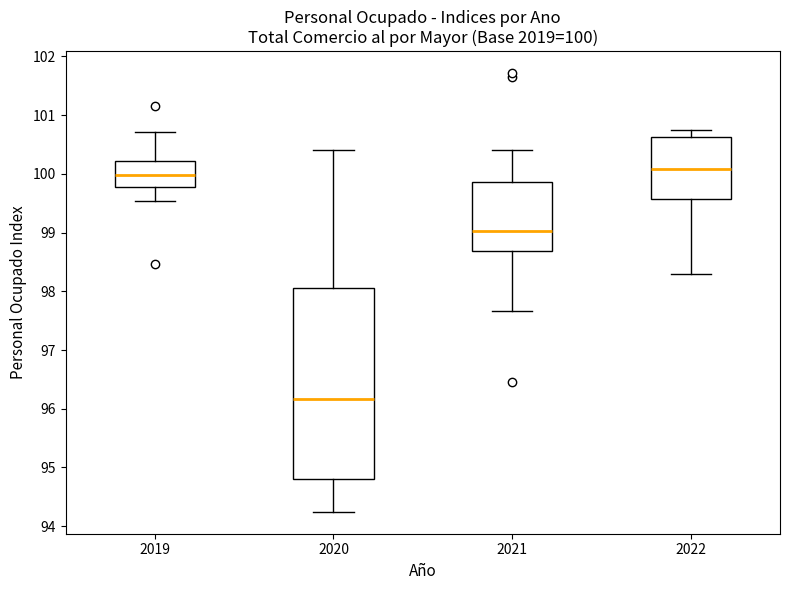

Comparing the boxes themselves (not the whiskers), which one is the tallest?

2020